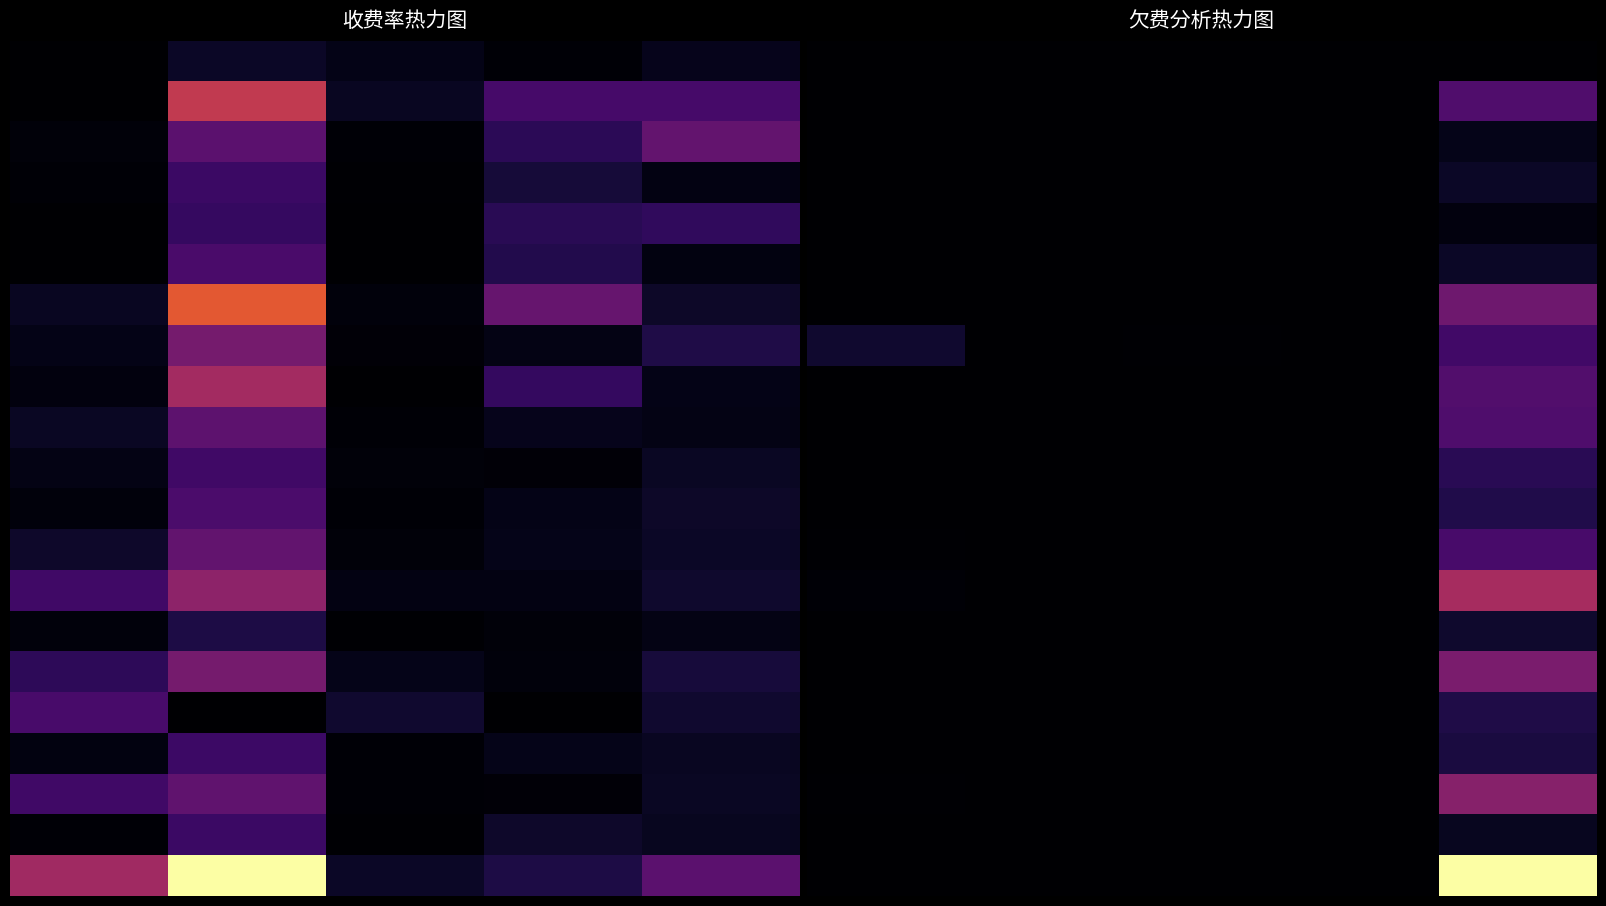

What is the maximum value shown in the chart?

8913250.2